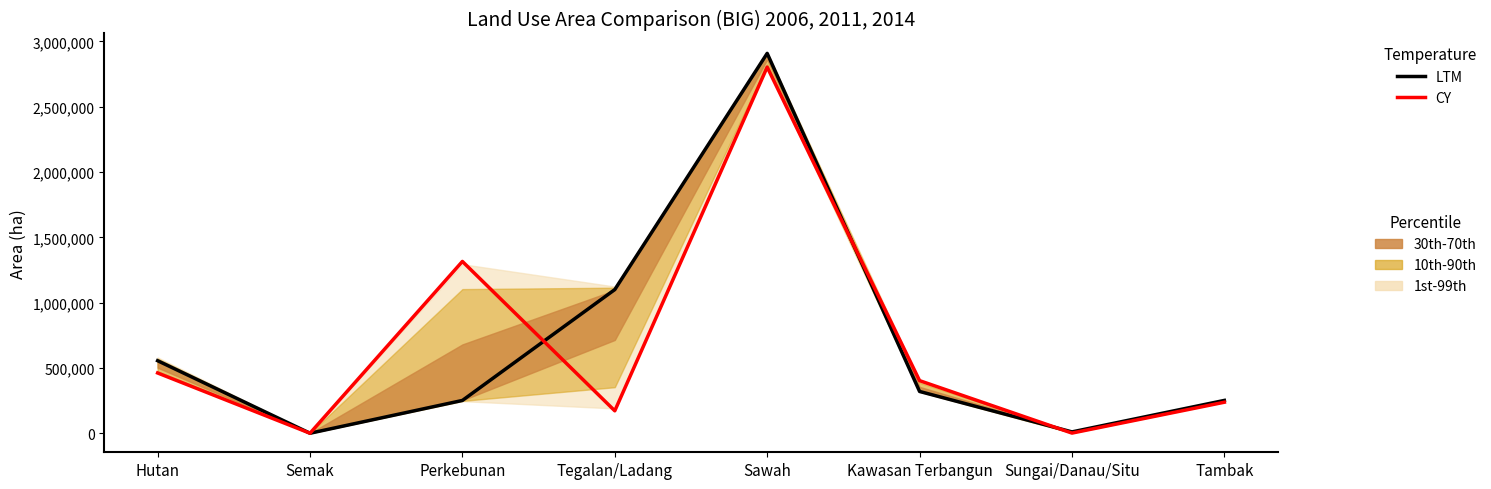

Reading left to right, extract all data points from this chart.

LTM: 556644.0	1567.0	252474.5	1100898.0	2908346.5	321304.5	11704.0	252710.5
CY: 462759.0	1592.0	1316159.0	173153.0	2803248.0	404040.0	2705.0	238866.0